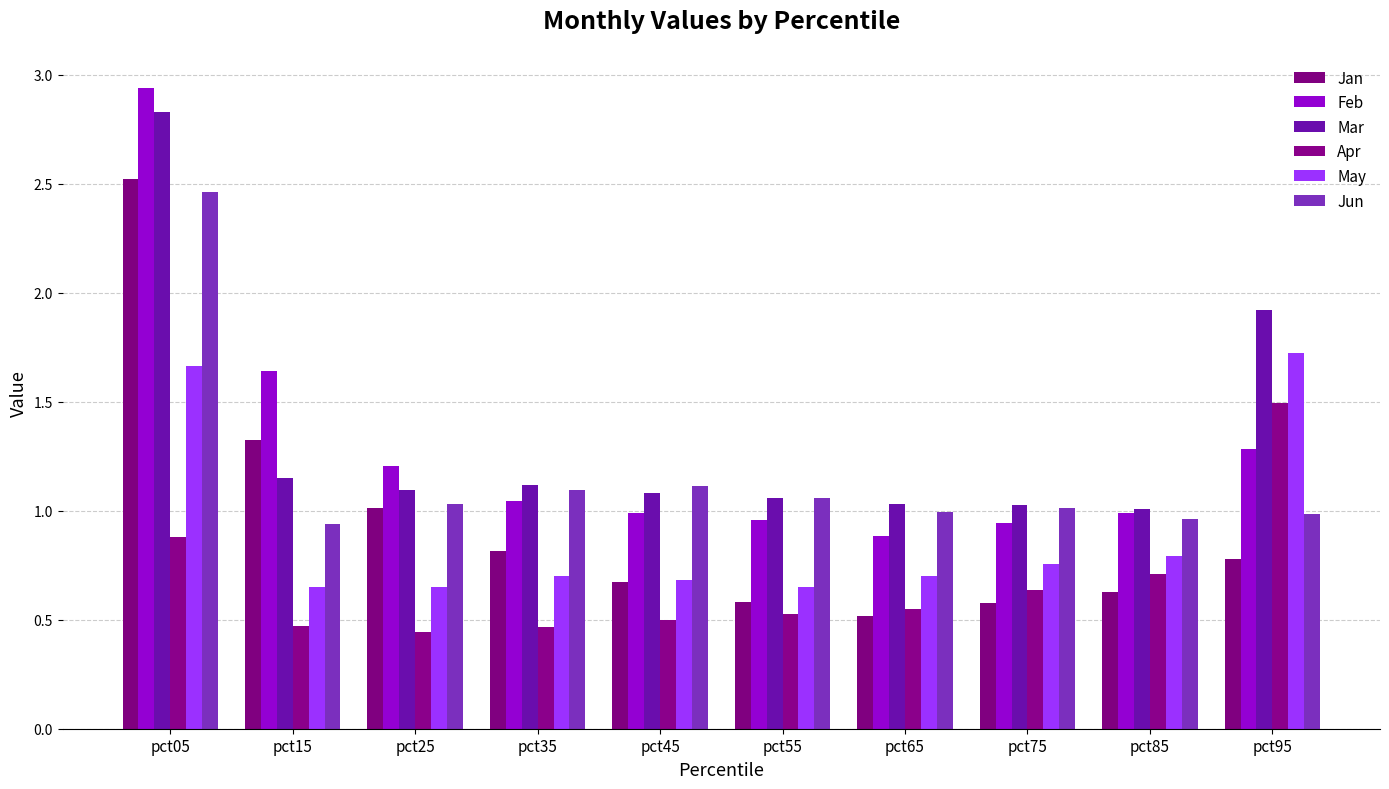

Is the value of Mar at pct55 greater than the value of Jun at pct35?

No